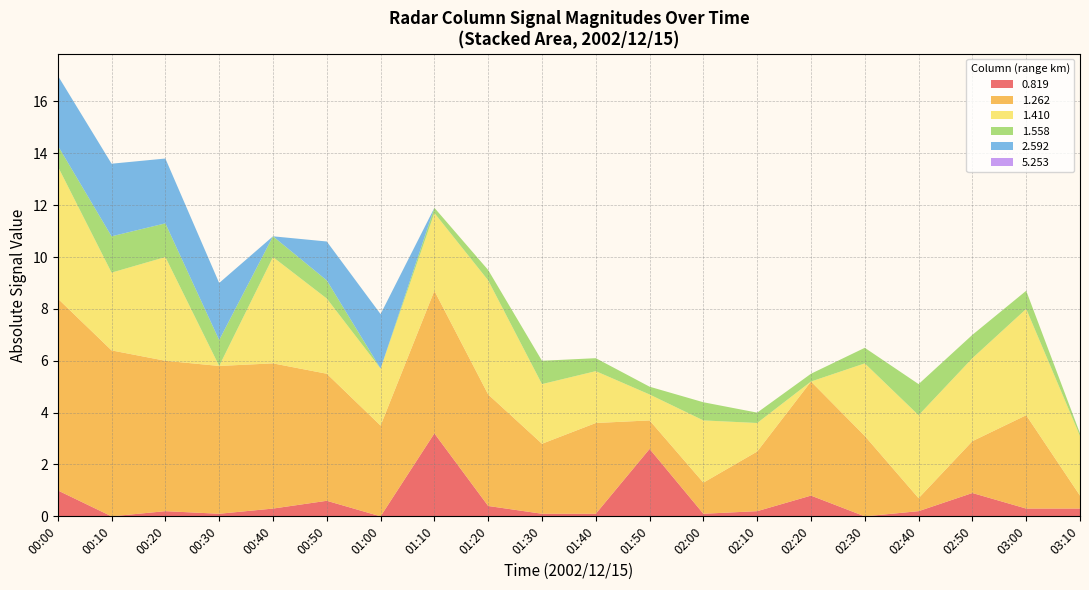

The 0.819 series shows 0.3 at 03:00. True or false?

True